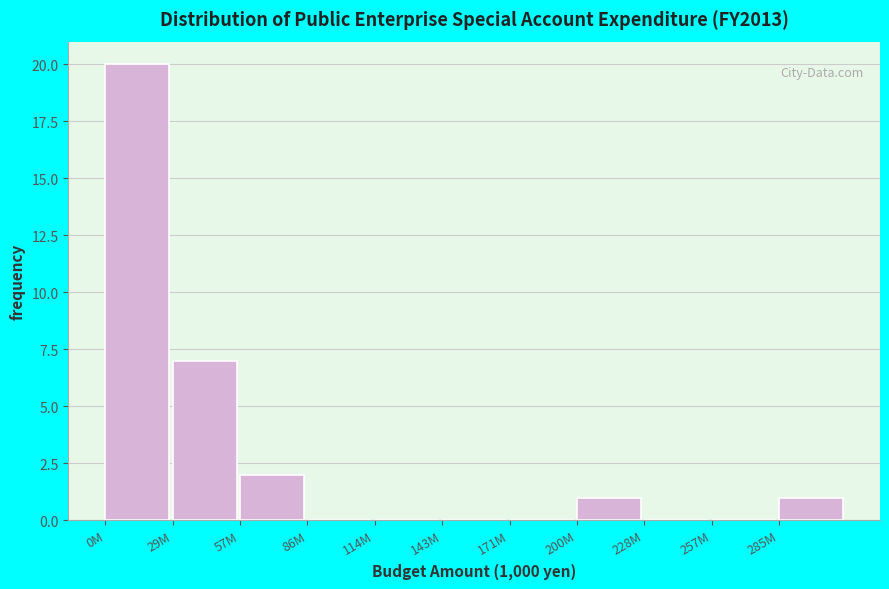

Reading left to right, what are all the values shown in this chart?

0M=20	29M=7	57M=2	86M=0	114M=0	143M=0	171M=0	200M=1	228M=0	257M=0	285M=1